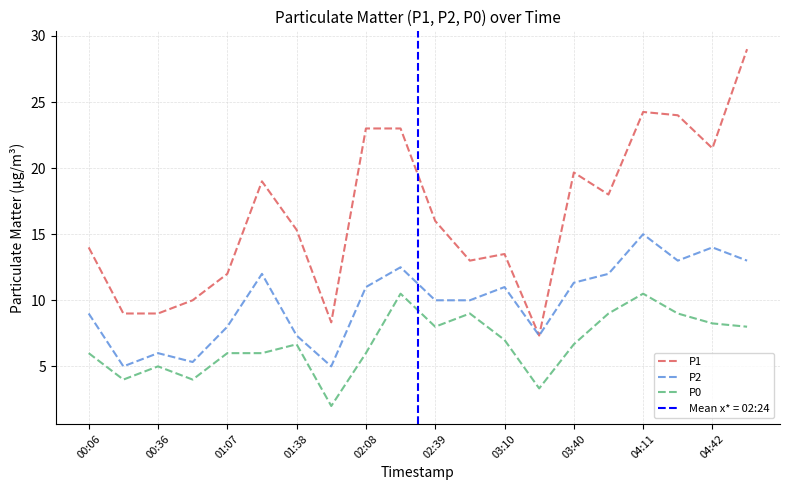

Rank the series at 15 from lowest to highest value.

P0, P2, P1